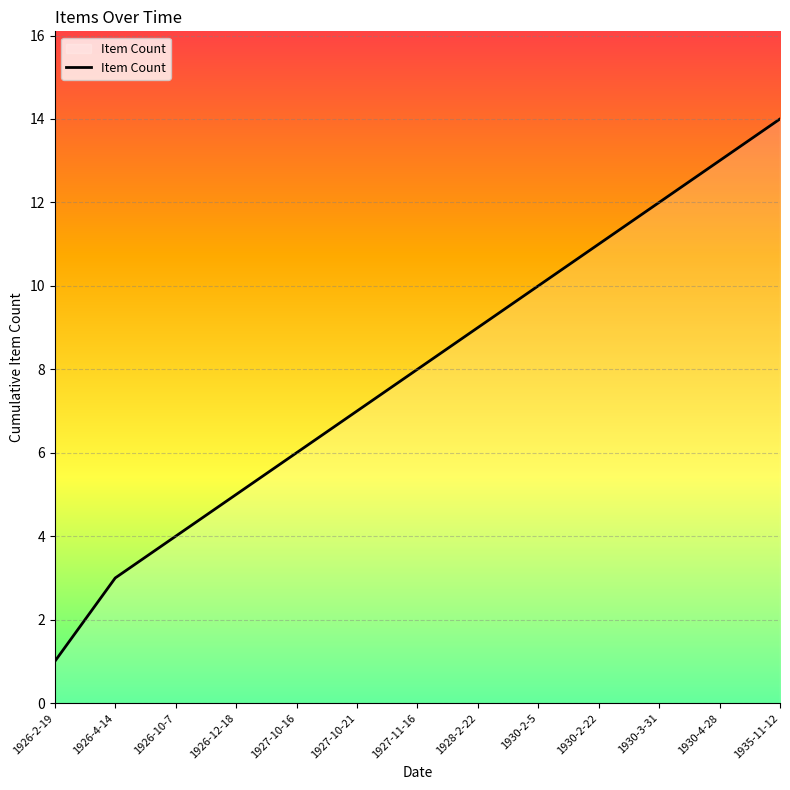

List the labels in order of value, smallest first.

1926-2-19, 1926-4-14, 1926-10-7, 1926-12-18, 1927-10-16, 1927-10-21, 1927-11-16, 1928-2-22, 1930-2-5, 1930-2-22, 1930-3-31, 1930-4-28, 1935-11-12